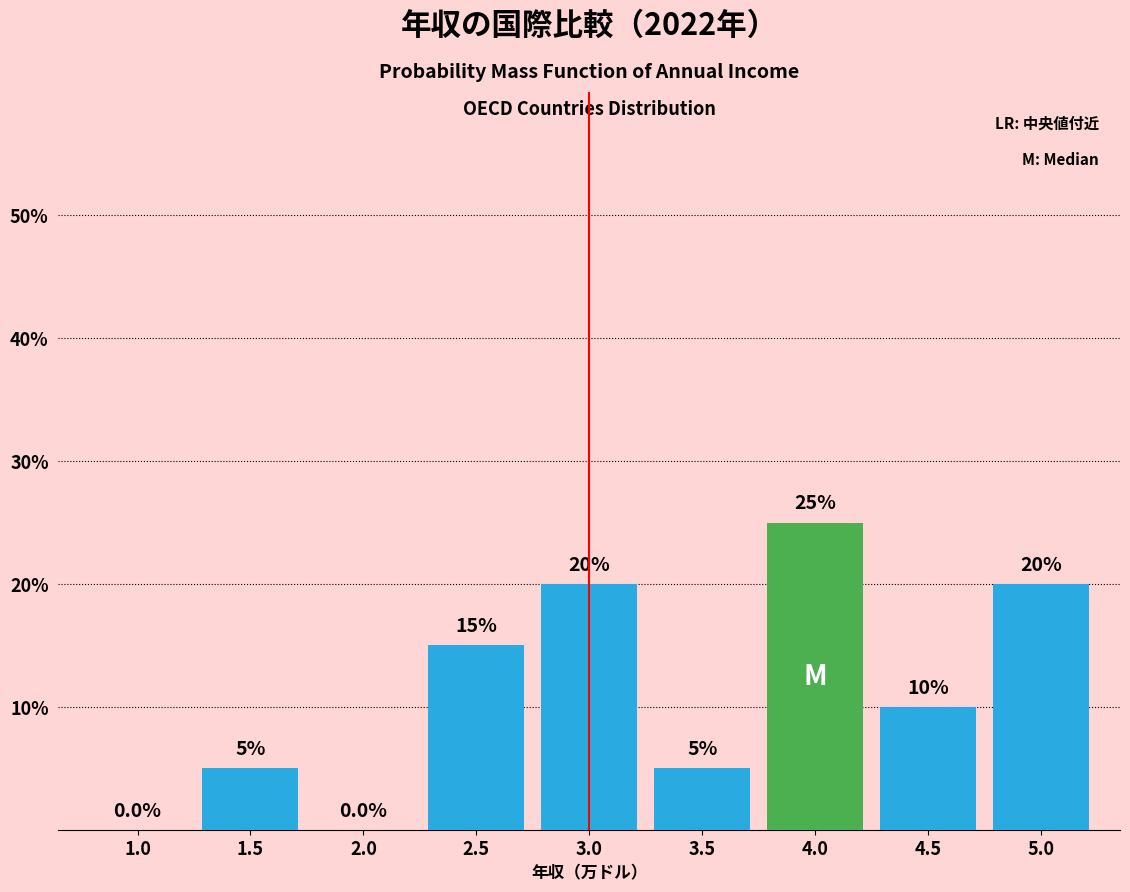

Reading left to right, list all the values displayed in this chart.

1.0=0	1.5=5	2.0=0	2.5=15	3.0=20	3.5=5	4.0=25	4.5=10	5.0=20